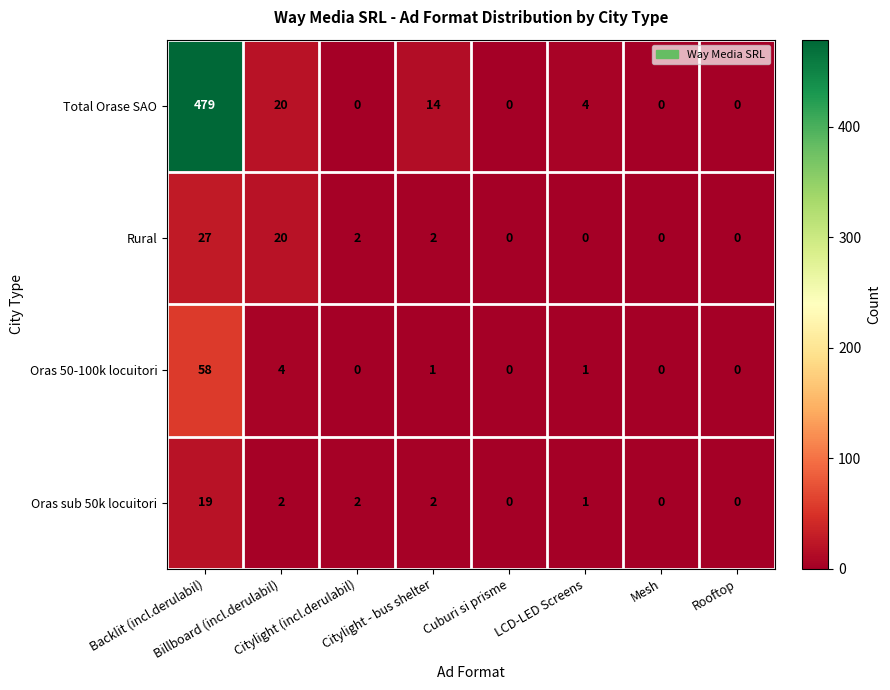

Which category has the highest value across all series?

Backlit (incl.derulabil)